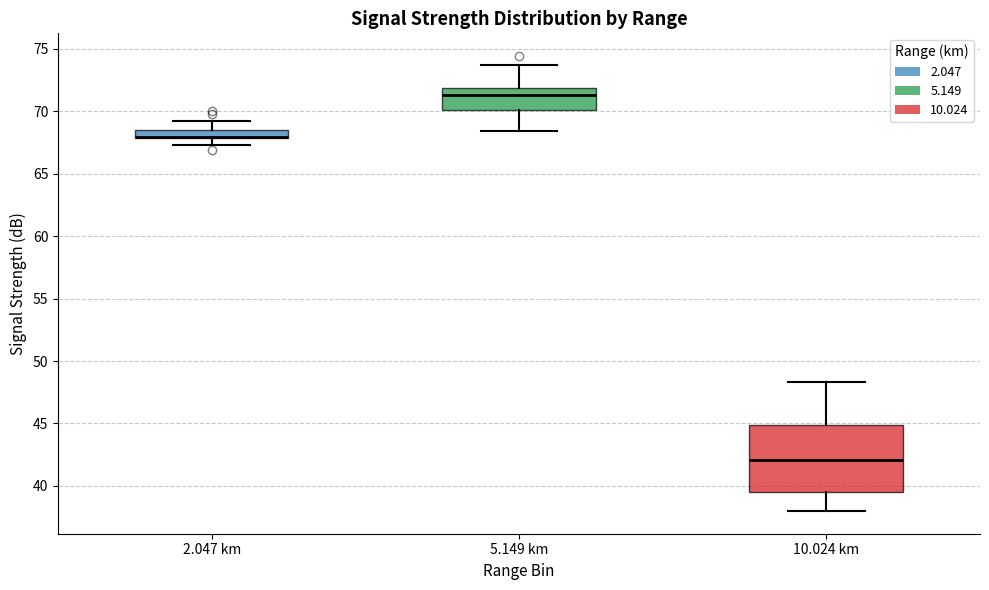

Where is the upper edge of the box for 10.024 km on the y-axis? The values are not printed on the chart, so give them approximately, as read against the axis.

45.0